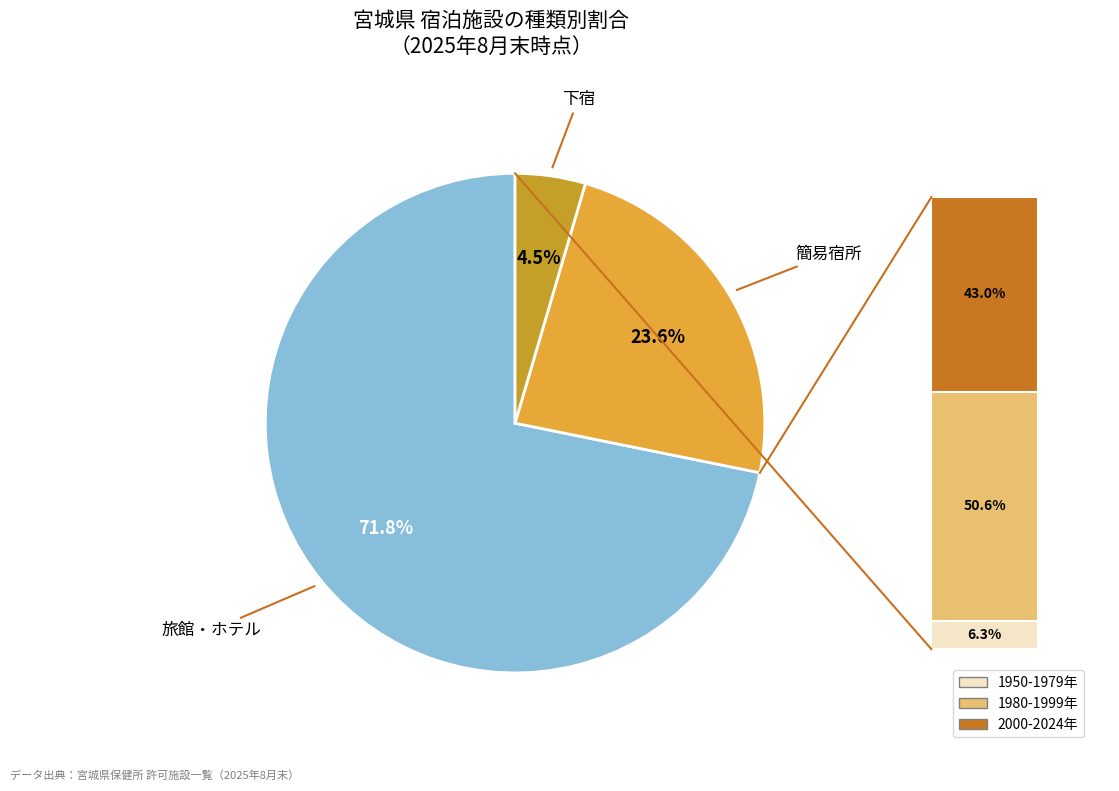

Rank the categories by value from highest to lowest.

旅館・ホテル, 簡易宿所, 下宿